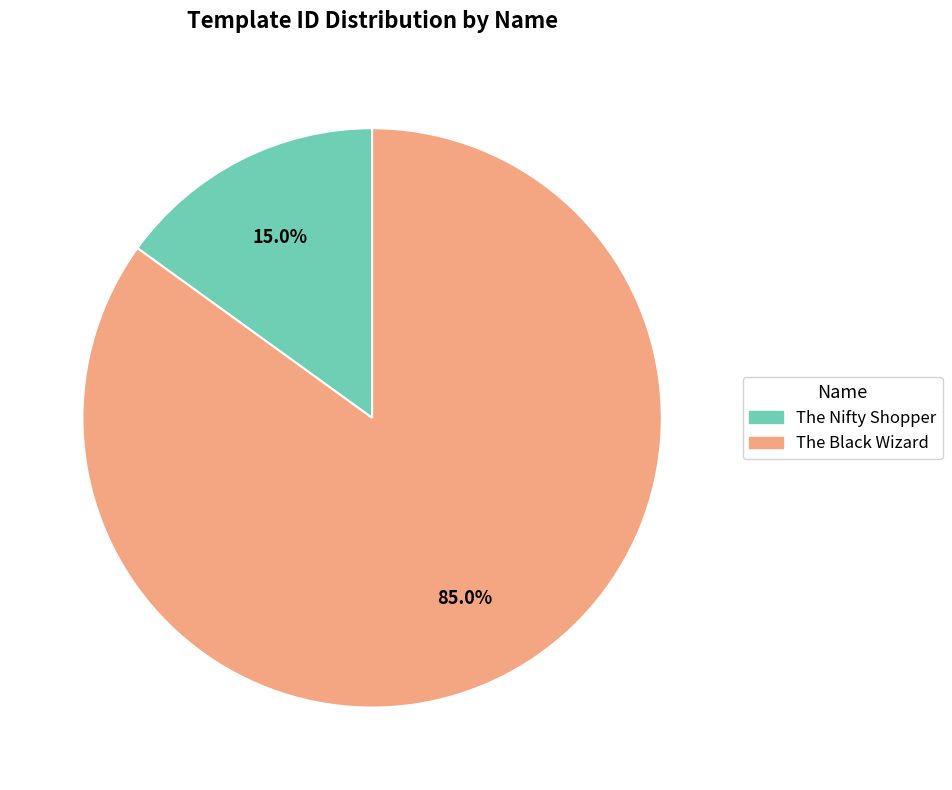

Approximately how many times larger is the value at The Black Wizard compared to The Nifty Shopper?

5.7